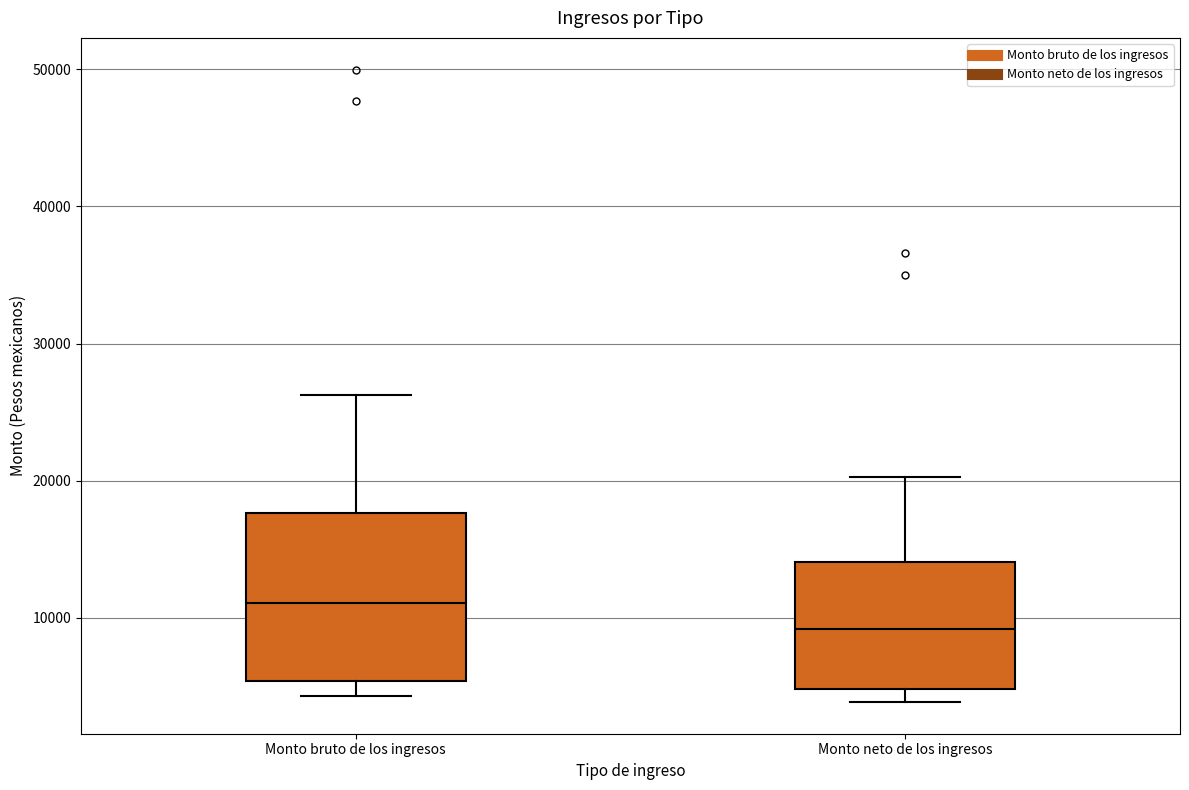

Which box's median line is the highest?

Monto bruto de los ingresos